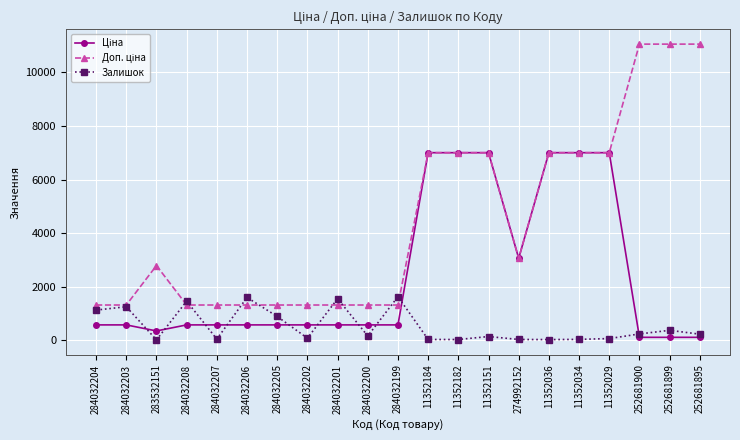

True or false: Залишок has more than 1 interior local peaks.

True